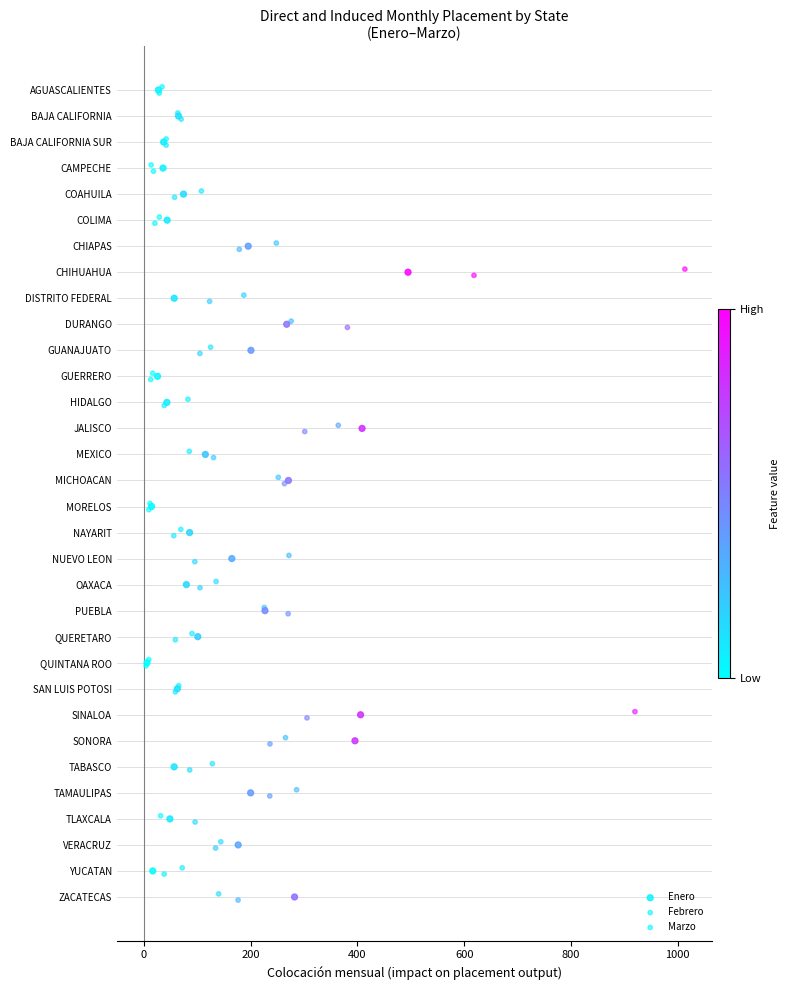

What are all the series names shown in the legend?

Enero, Febrero, Marzo